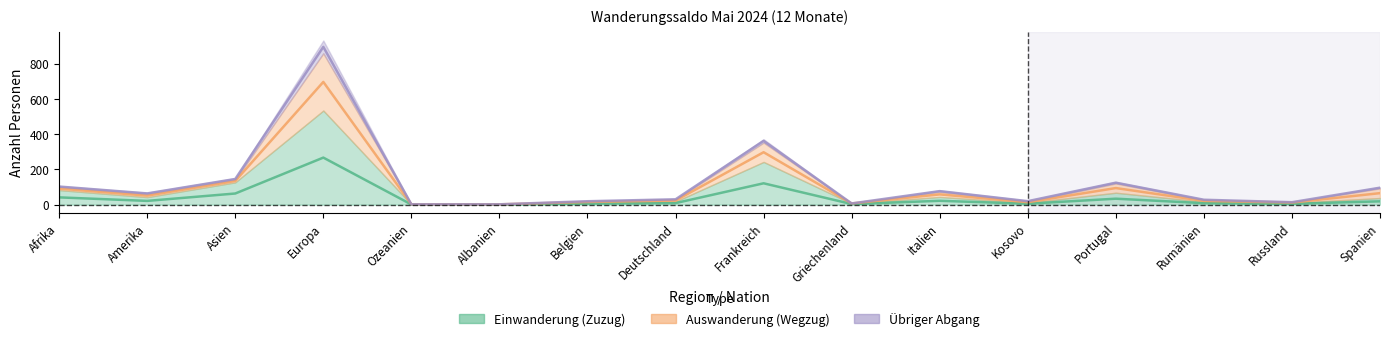

What is the highest value of the Einwanderung (Zuzug) series?

267.5